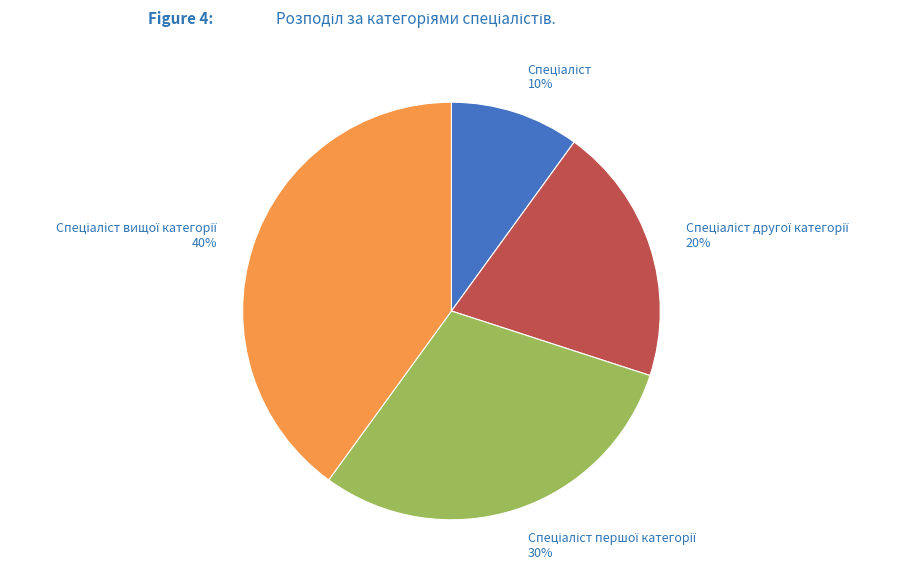

How many slices are in this pie chart?

4